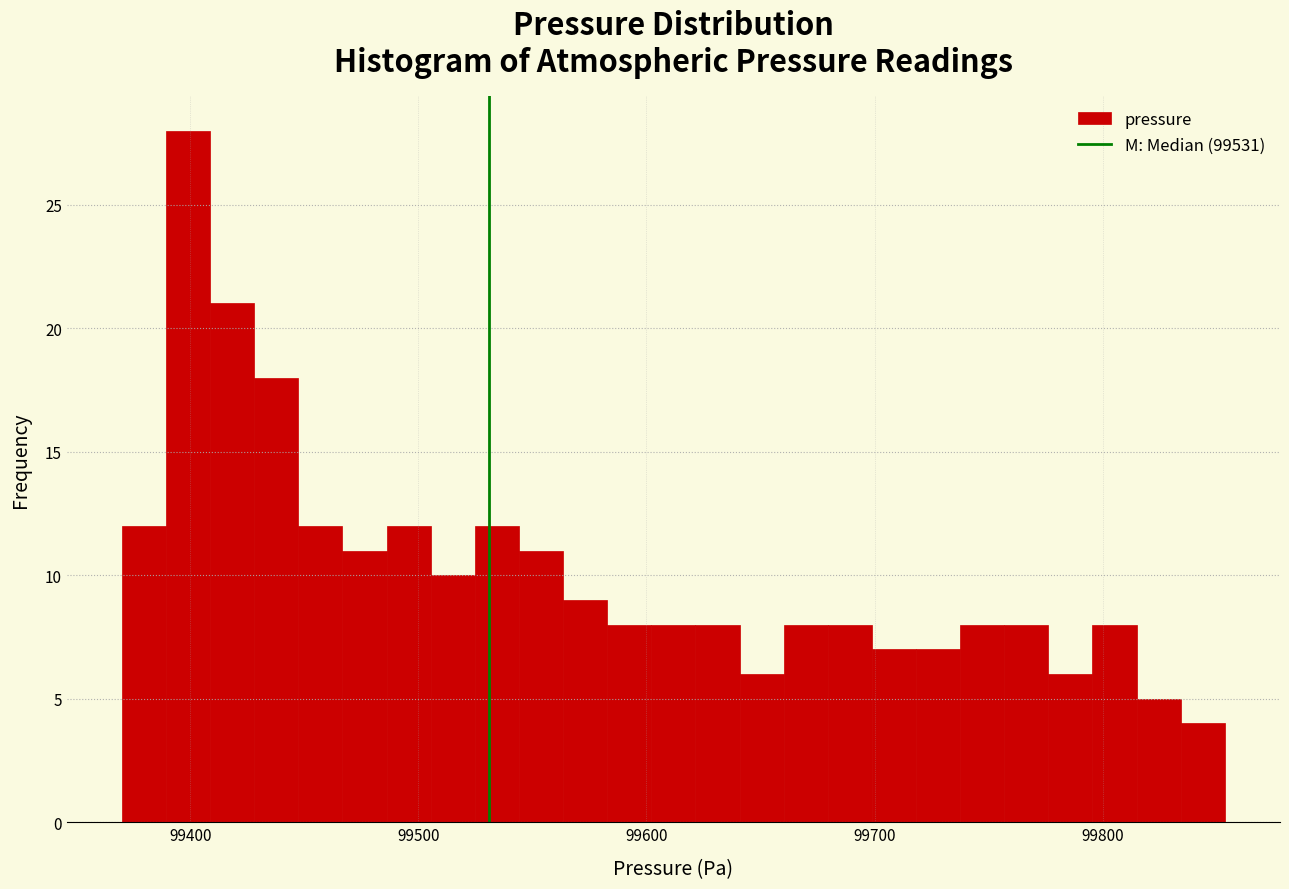

Around what value on the x-axis is the tallest bar? Give the approximate position of its centre, as read against the axis.

99400